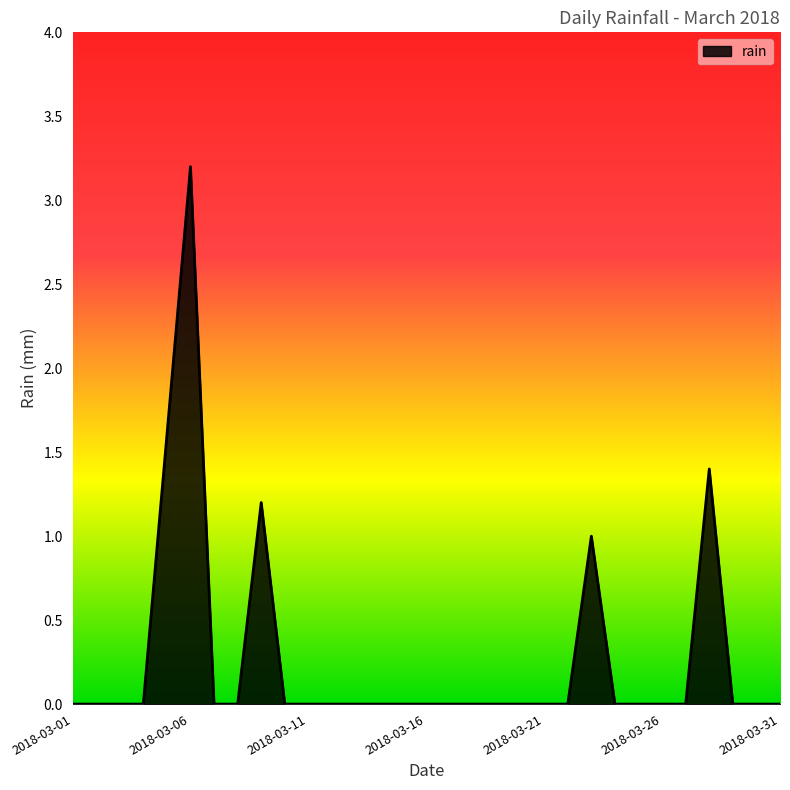

What is the difference between the maximum and minimum values?

3.2